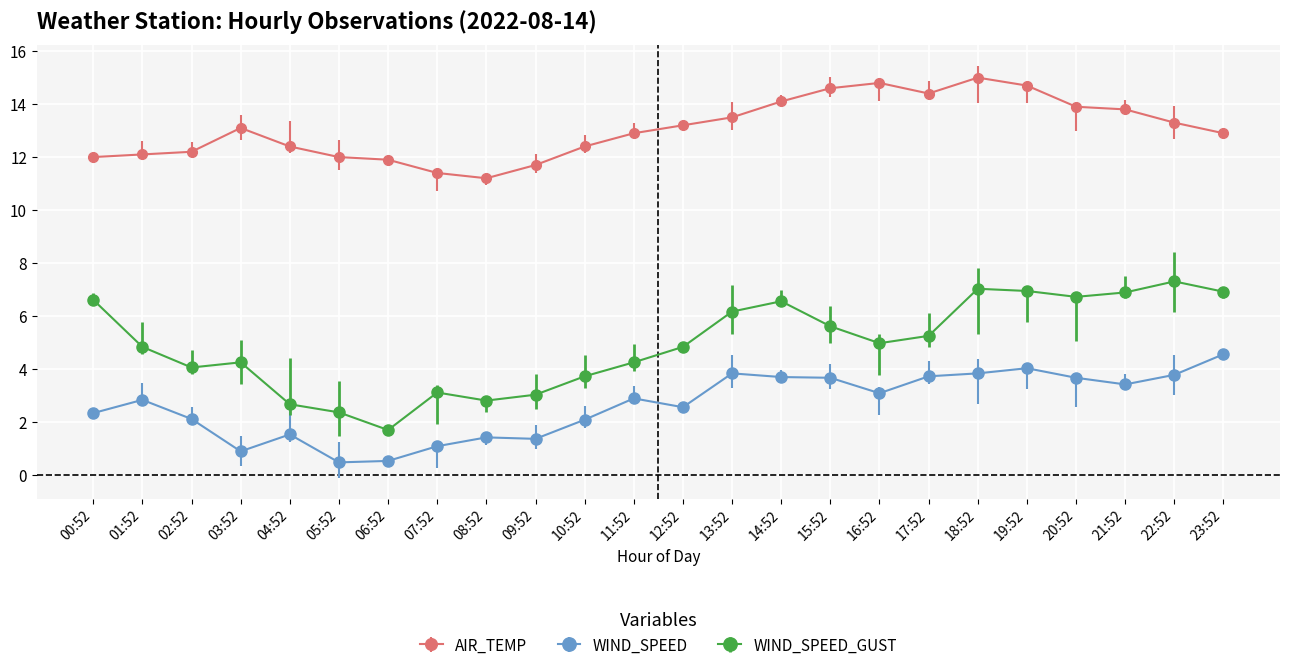

What is the difference between the maximum and second lowest values in the WIND_SPEED series?

4.0